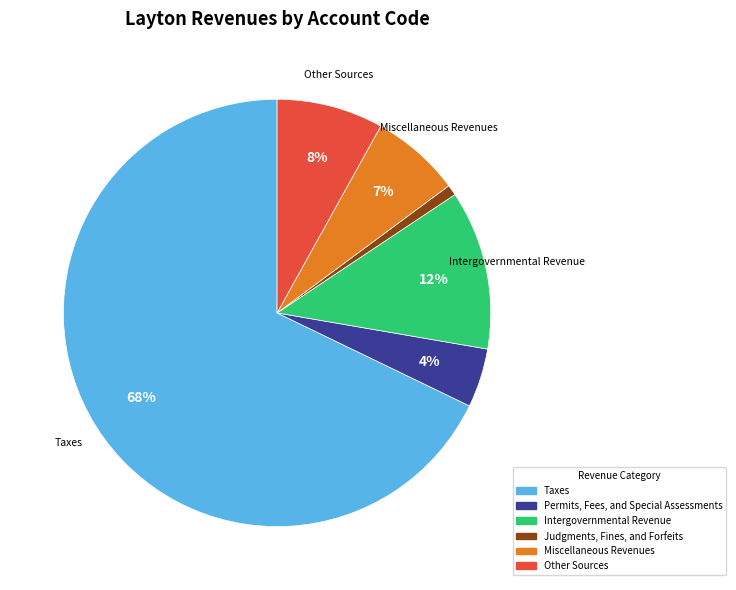

Between Permits, Fees, and Special Assessments and Taxes, which is larger?

Taxes